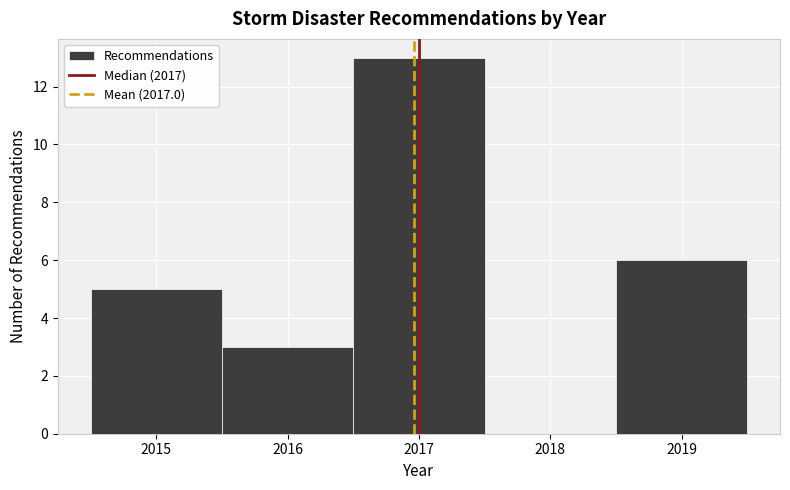

Reading left to right, transcribe this chart: for each bar, give the range it covers on the x-axis and its height. The values are not printed on the chart, so give them approximately, as read against the axis.

2014.5 to 2015.5: 5
2015.5 to 2016.5: 3
2016.5 to 2017.5: 13
2017.5 to 2018.5: 0
2018.5 to 2019.5: 6